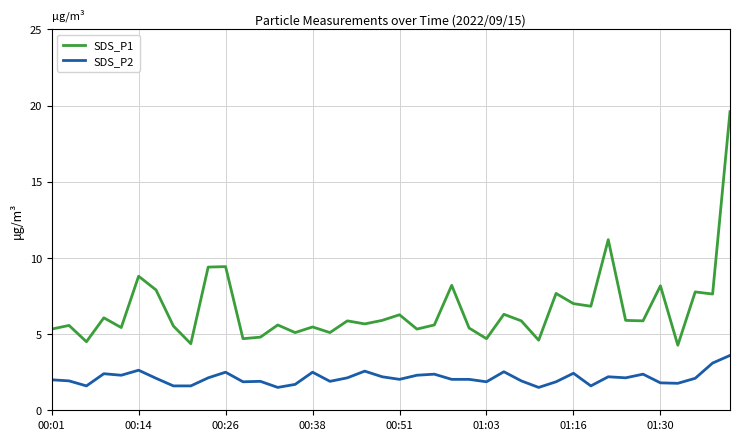

What are all the series names shown in the legend?

SDS_P1, SDS_P2